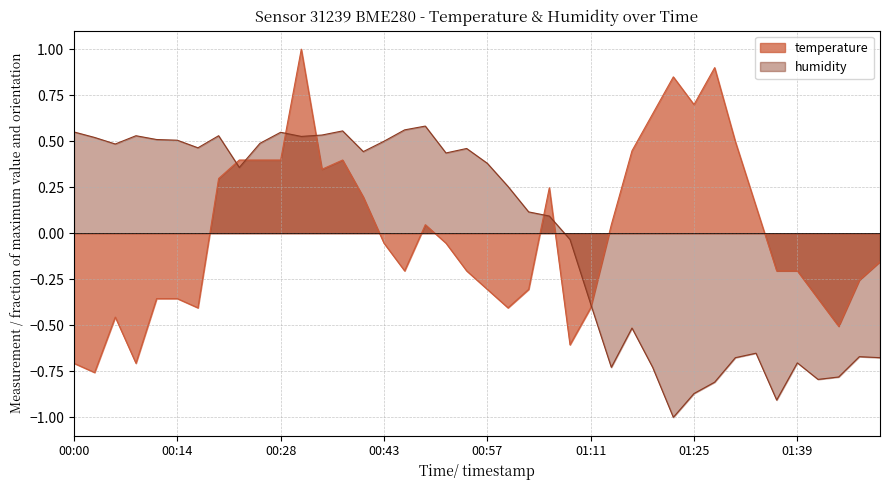

What is the sum of the temperature values at 01:28 and 00:20?

1.2